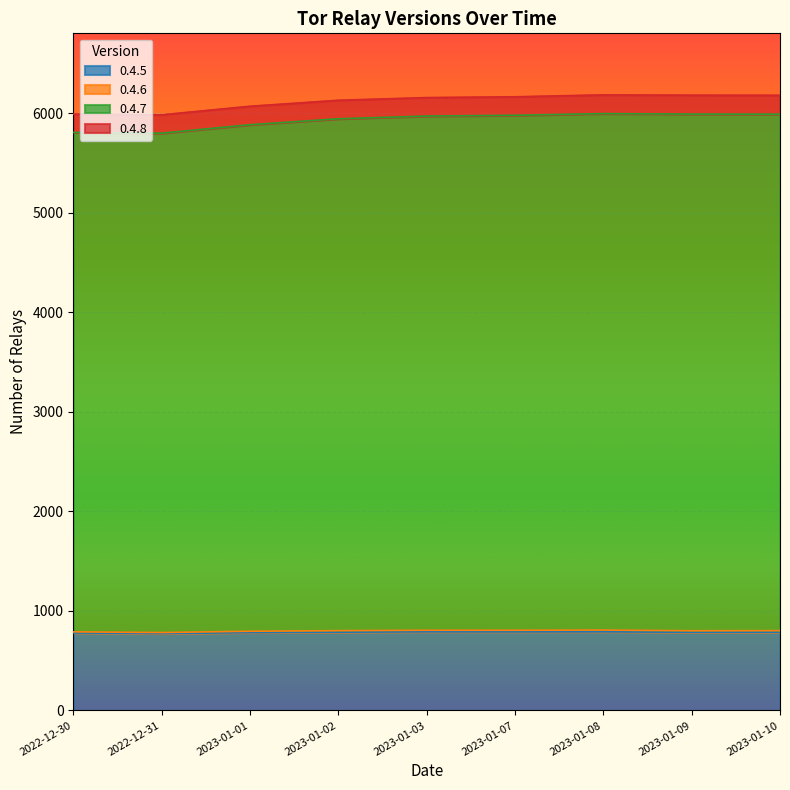

What is the difference between the highest and lowest values at 2023-01-03?

5369